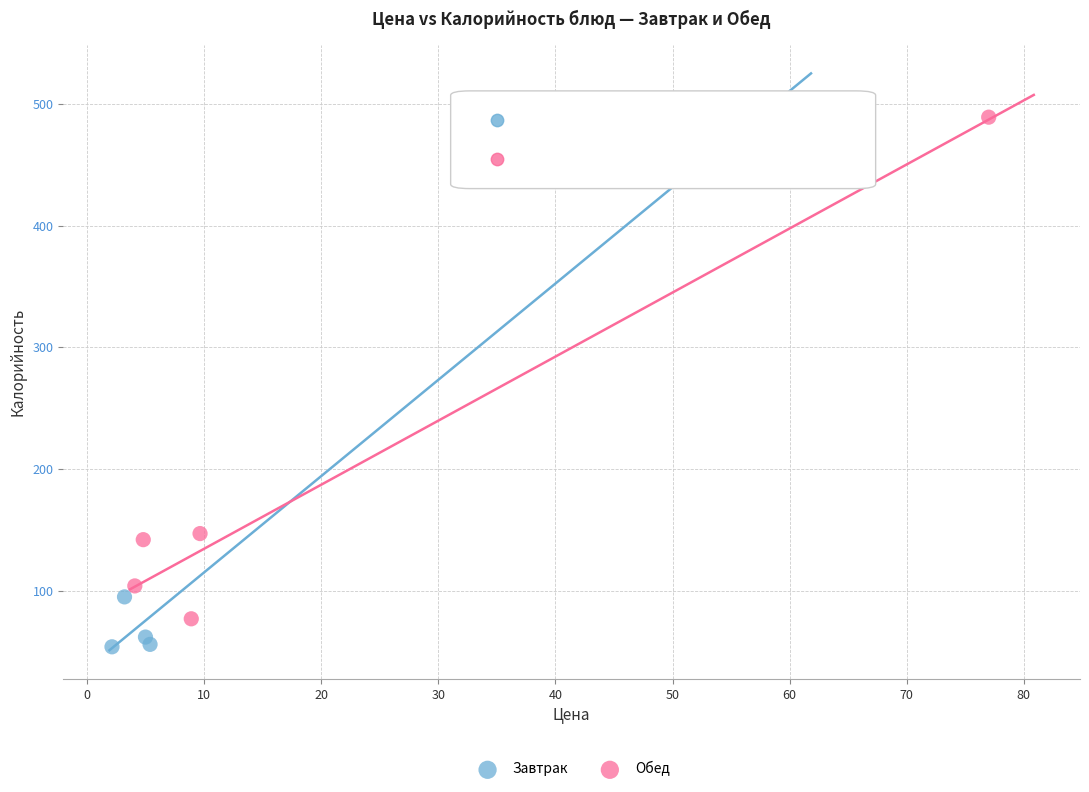

Which series reaches the maximum Y coordinate?

Завтрак